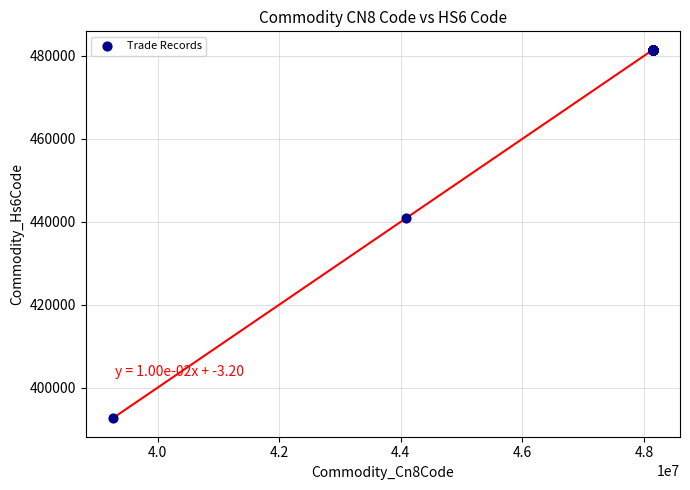

What Y value in the scatter plot is closest to 437040?

440921